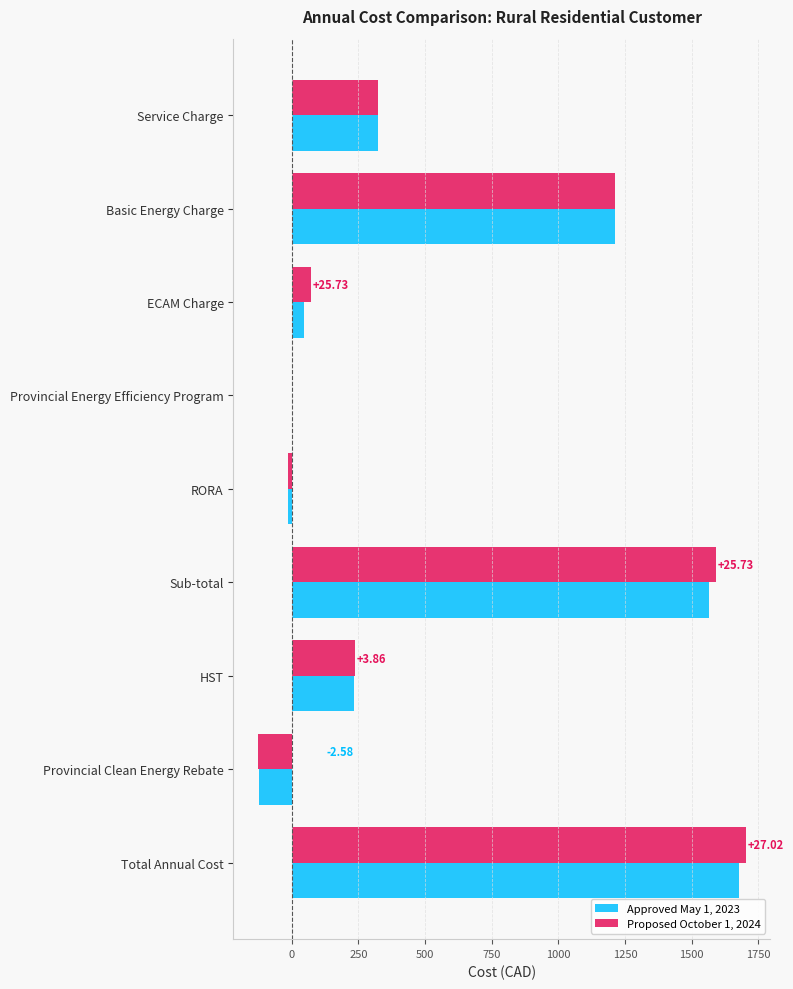

Which series changed the most between Basic Energy Charge and Sub-total?

Proposed October 1, 2024